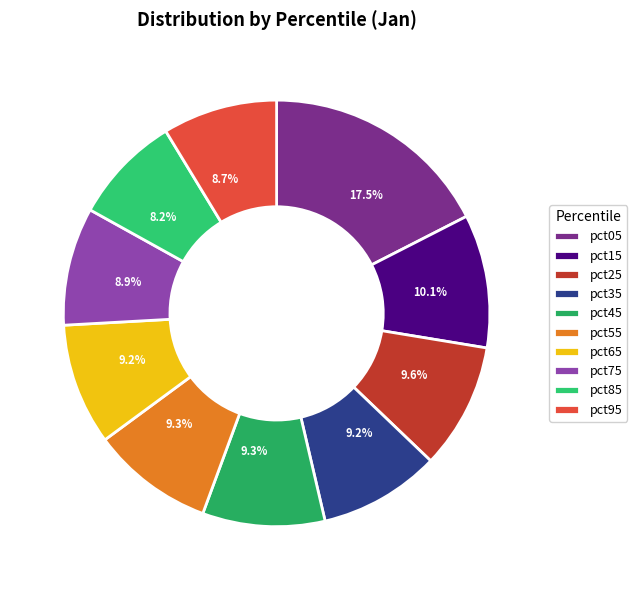

Is there a majority slice in this chart?

No